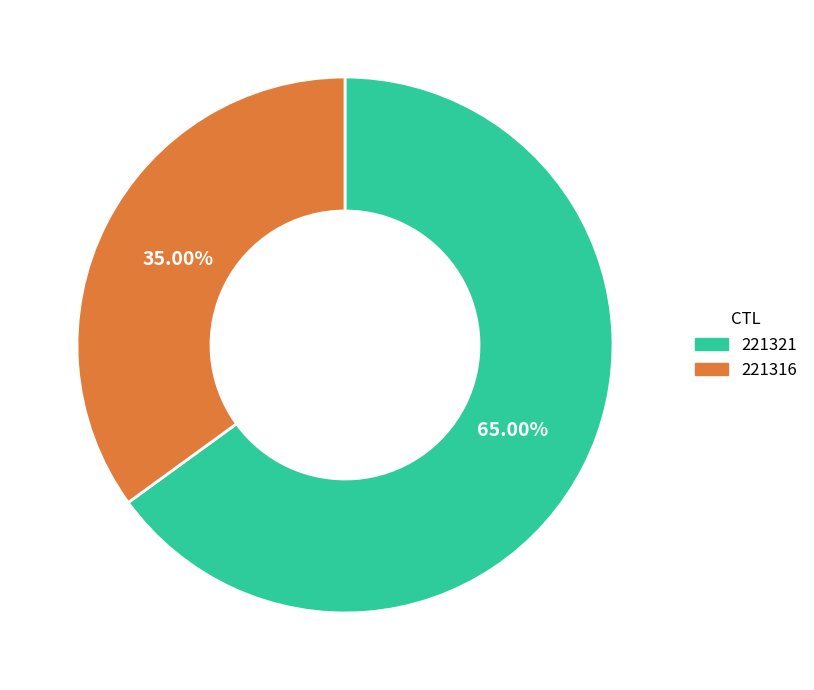

Do 221321 and 221316 together represent more than half of the pie?

Yes